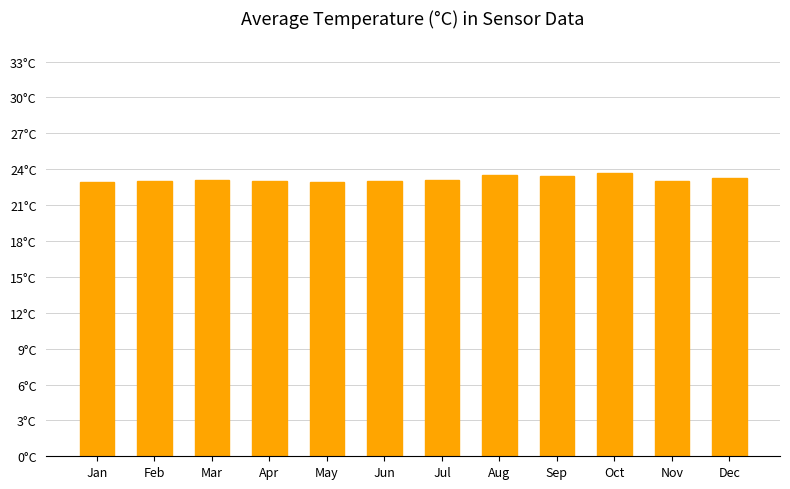

The chart shows a value of 38.5 at May. True or false?

False